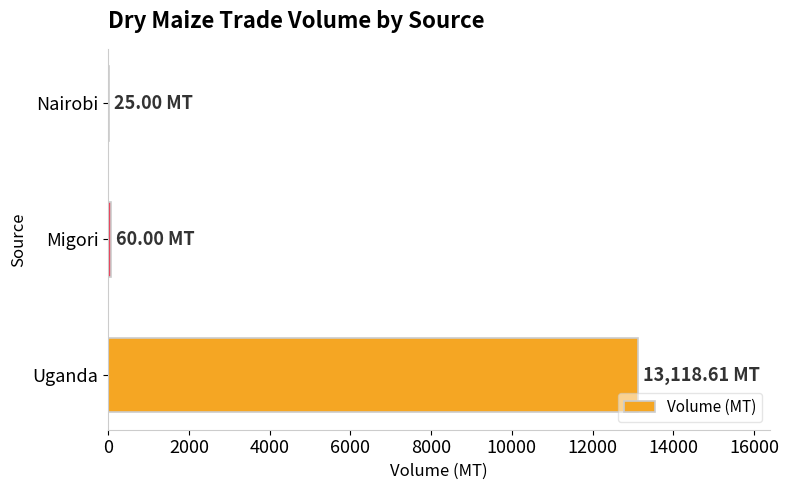

What is the sum of all values?

13203.6